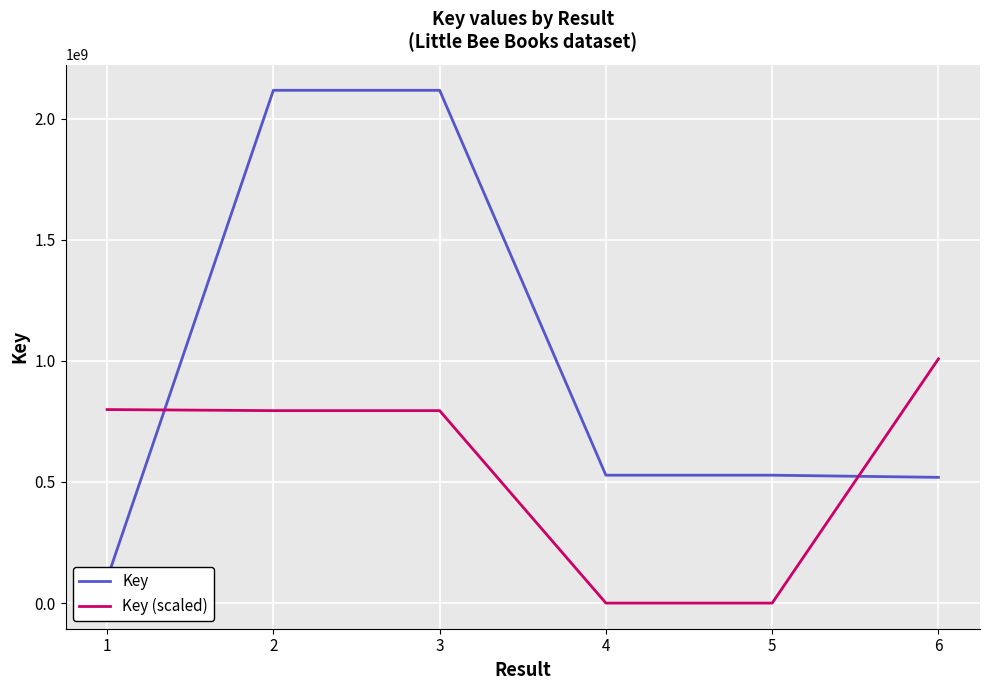

What is the minimum value for Key?

100336798.0